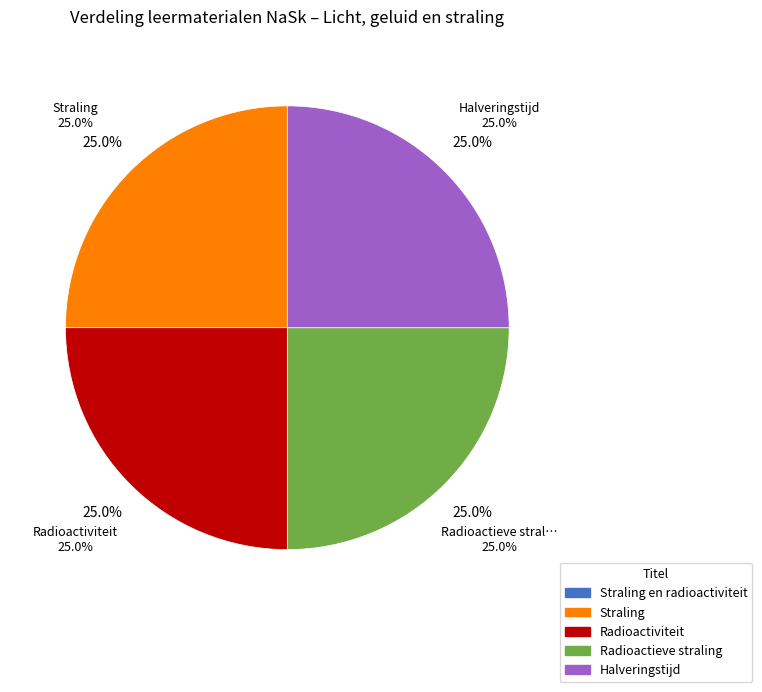

To the nearest percent, what portion does Halveringstijd represent?

25%